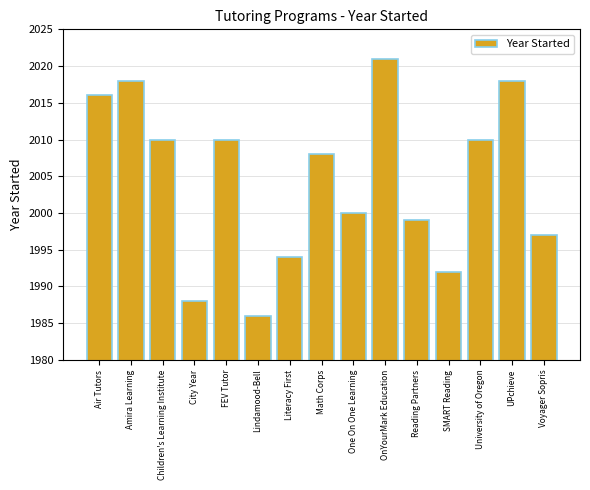

What is the sum of all values?

30067